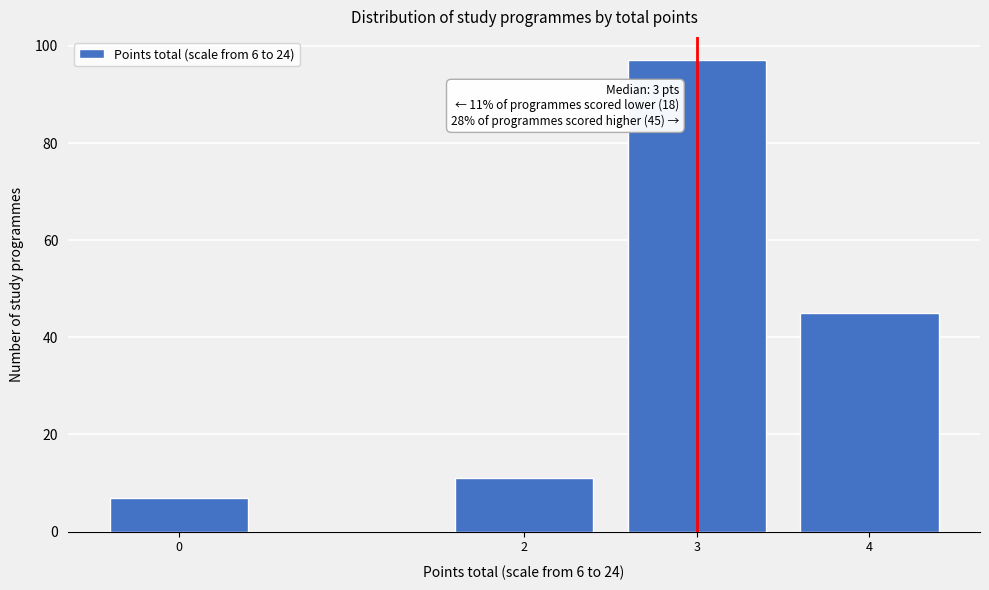

Reading left to right, transcribe all the data shown in this chart.

0=7	2=11	3=97	4=45